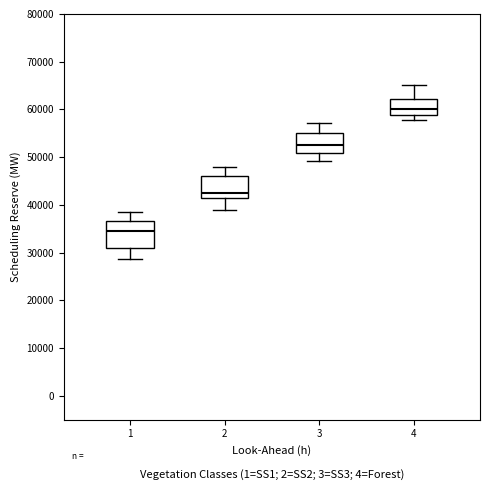

Which box's median line is the lowest?

1